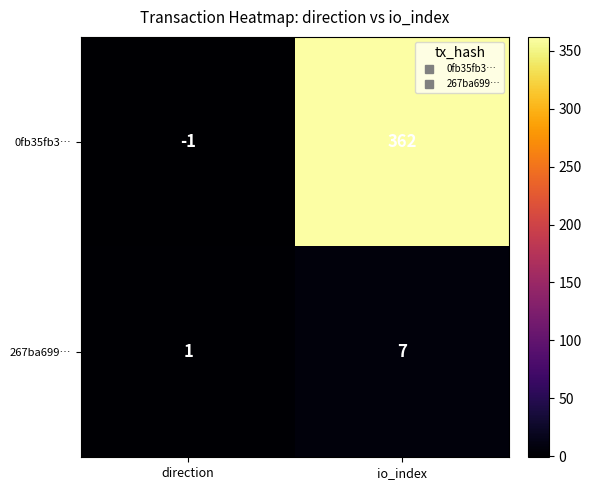

True or false: 267ba699… has a value of 10 at io_index.

False